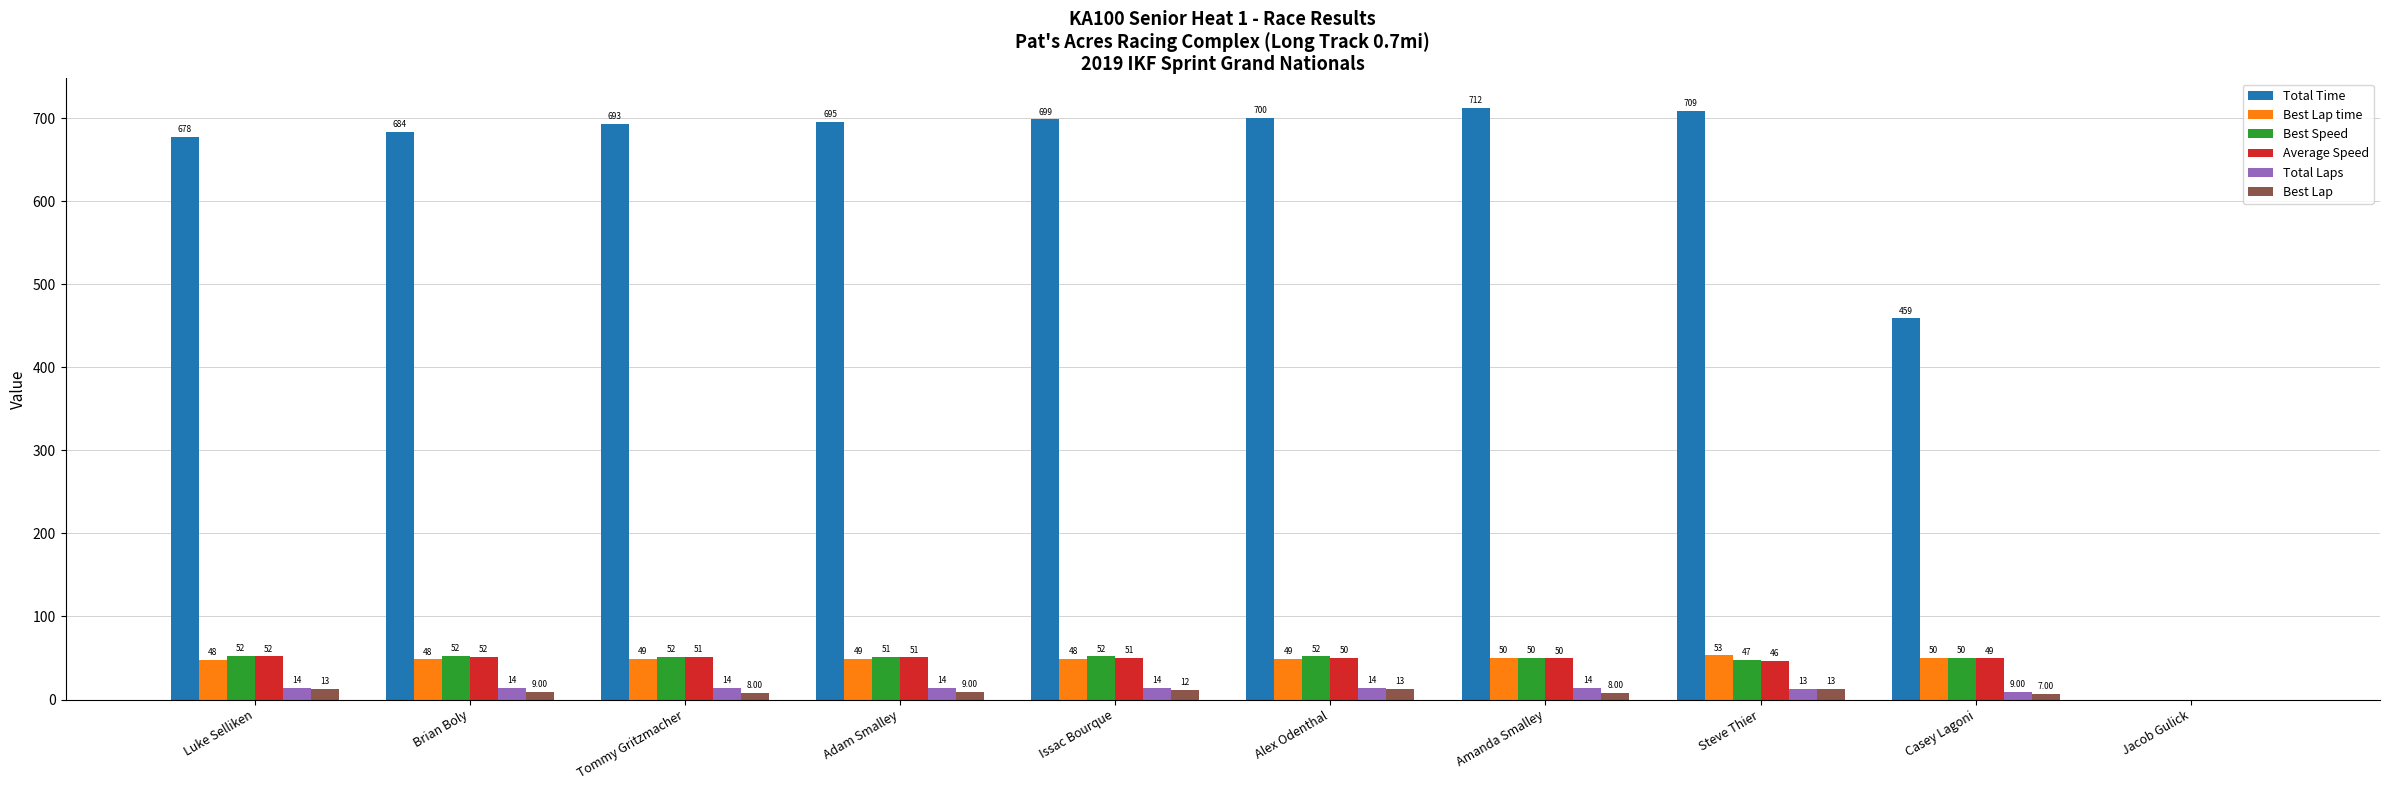

Which category has the highest value across all series?

Amanda Smalley